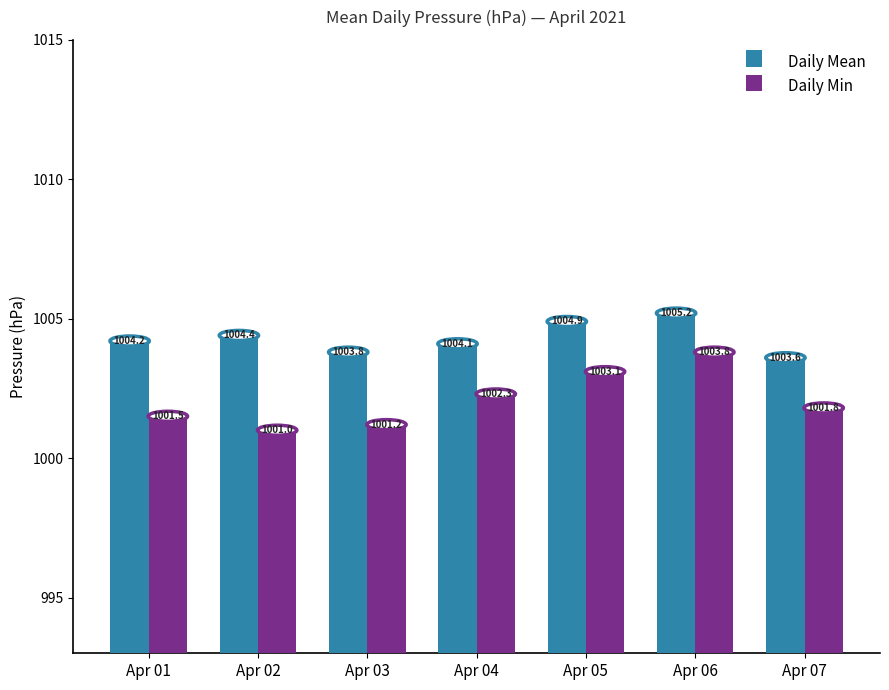

What is the lowest value of the Daily Min series?

1001.0